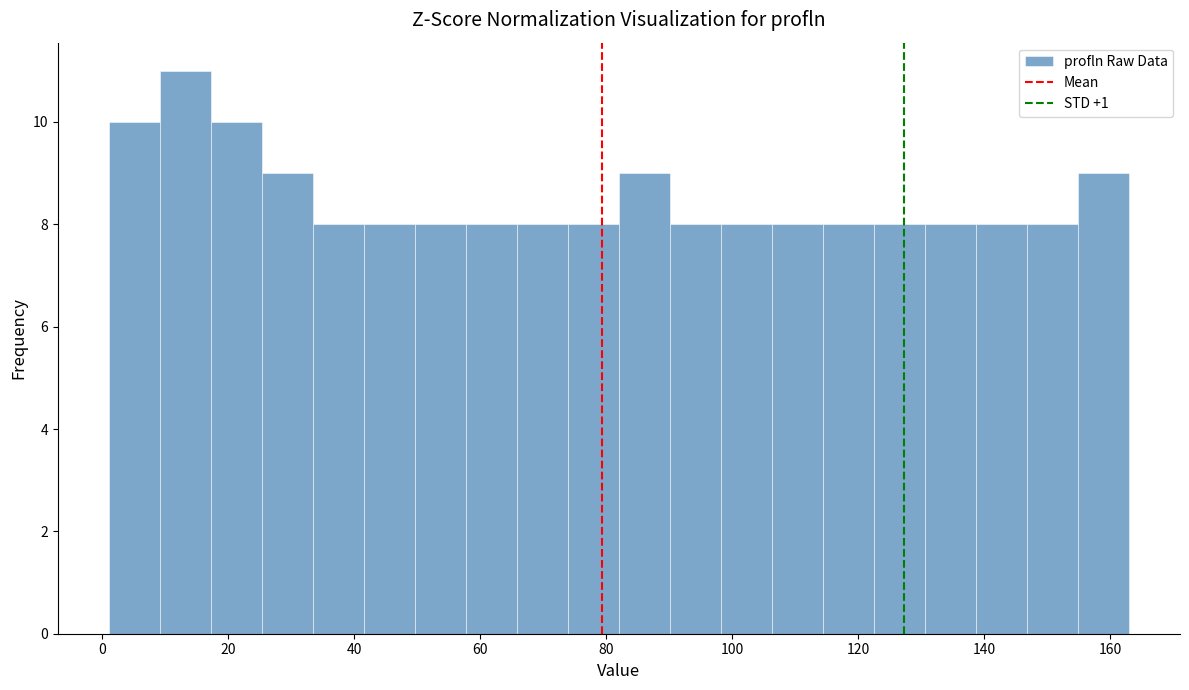

Reading left to right, list every bar in this chart as the range it spans on the x-axis followed by its height. Neither the bar edges nor the heights are printed on the chart, so give them approximately, as read against the axes.

2 to 10: 10
10 to 18: 11
18 to 26: 10
26 to 34: 9
34 to 42: 8
42 to 50: 8
50 to 58: 8
58 to 66: 8
66 to 74: 8
74 to 82: 8
82 to 90: 9
90 to 98: 8
98 to 106: 8
106 to 114: 8
114 to 122: 8
122 to 130: 8
130 to 138: 8
138 to 146: 8
146 to 154: 8
154 to 164: 9